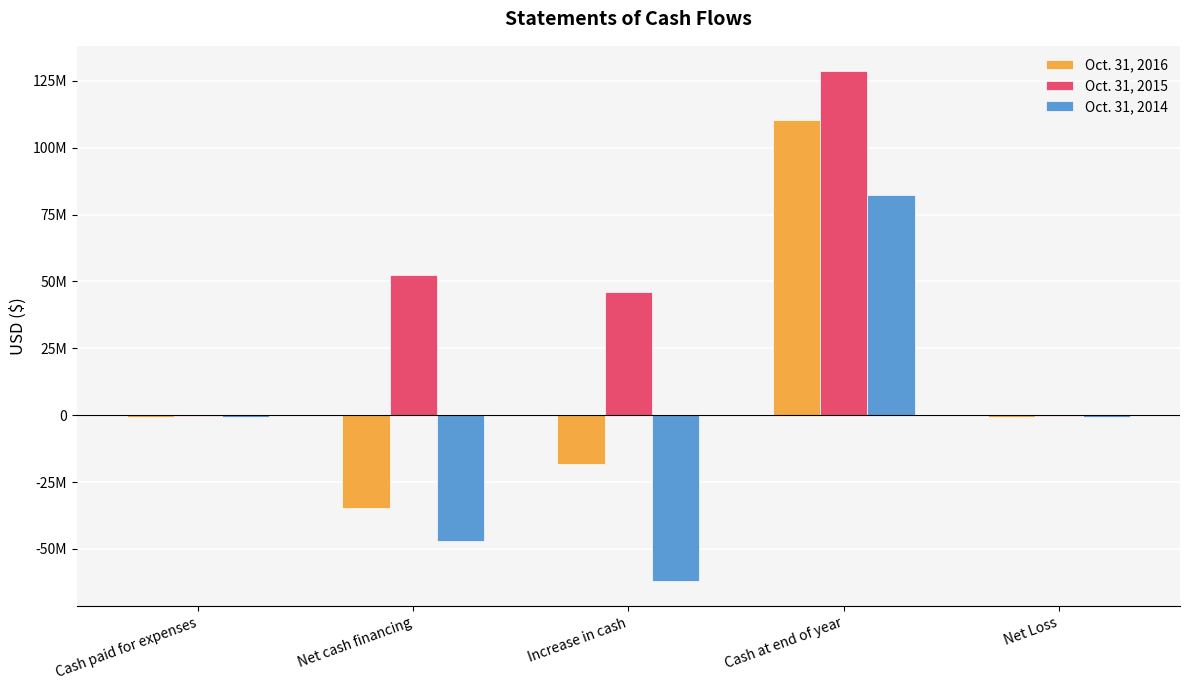

What value does the Oct. 31, 2016 series have at Cash at end of year?

110280686